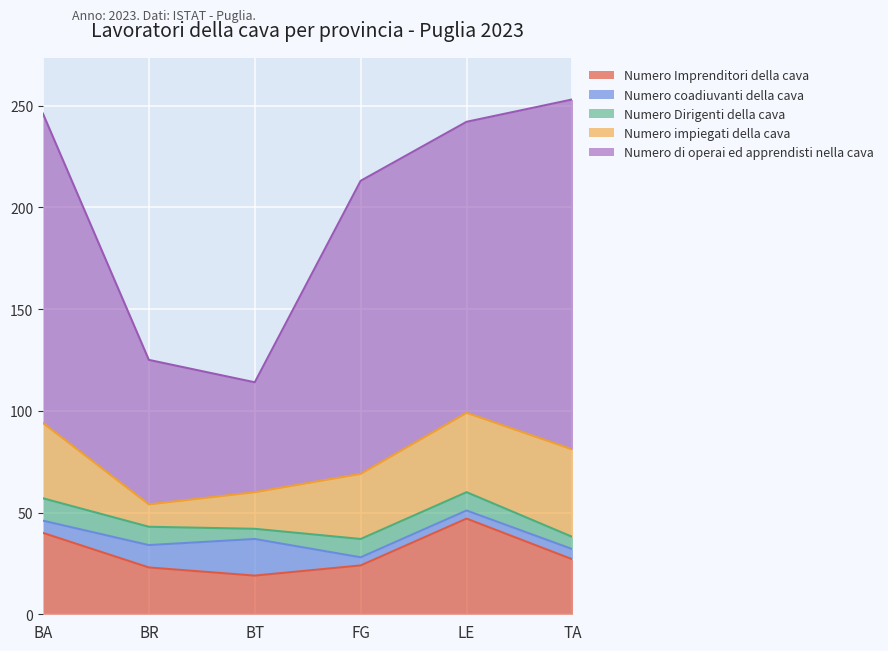

Where is the first local minimum for Numero impiegati della cava?

BR